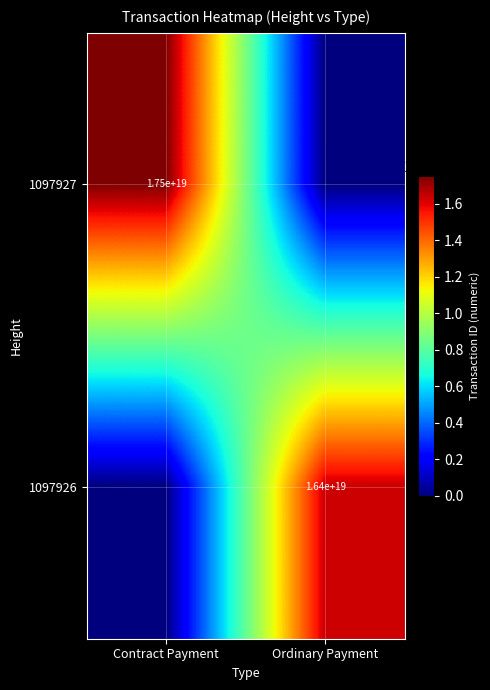

True or false: 1097927 has a value of 27270223715544027136 at Contract Payment.

False